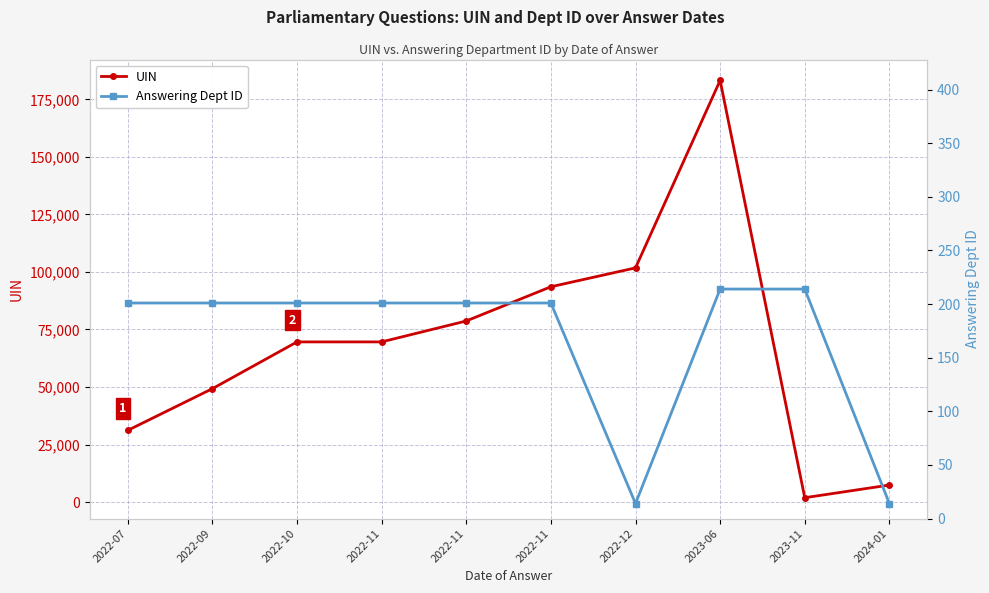

What value does the UIN series have at 2022-07?

31150